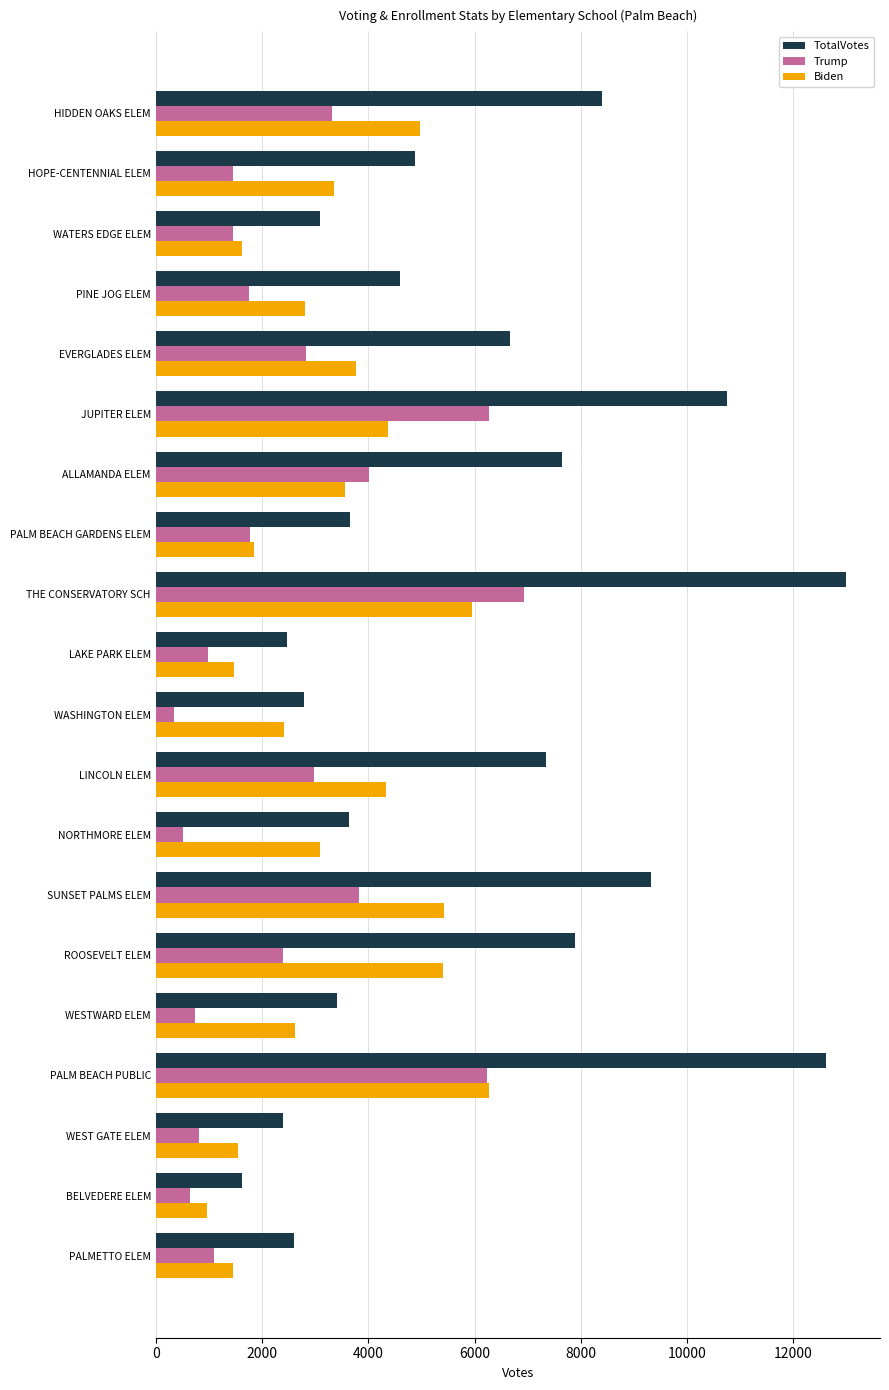

At HIDDEN OAKS ELEM, list the series in order from smallest to largest.

Trump, Biden, TotalVotes